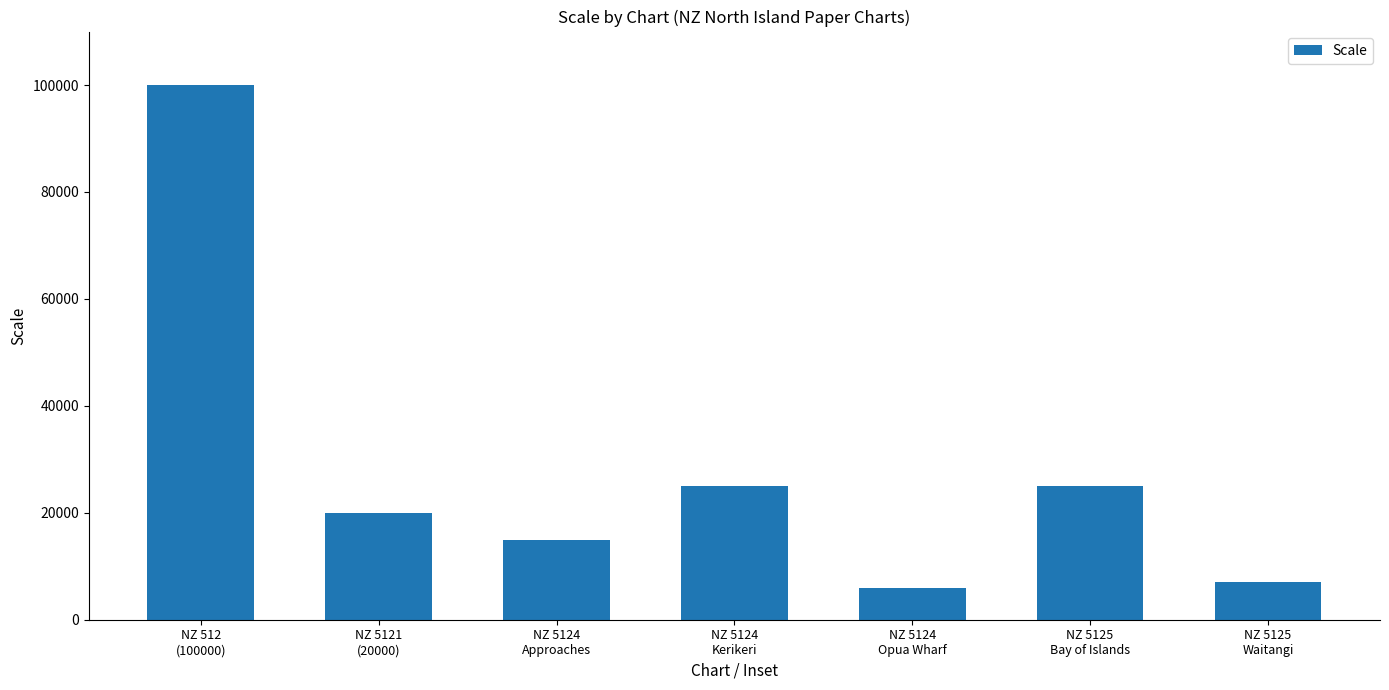

Reading left to right, extract all data points from this chart.

100000	20000	15000	25000	6000	25000	7000